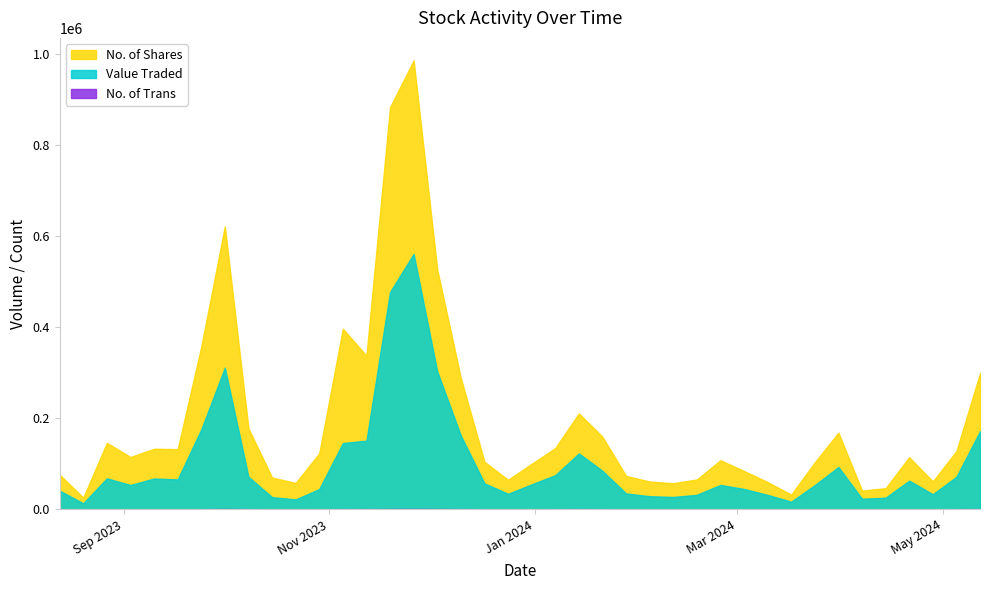

What is the value of the No. of Trans point at the 15th from the left?

124.0